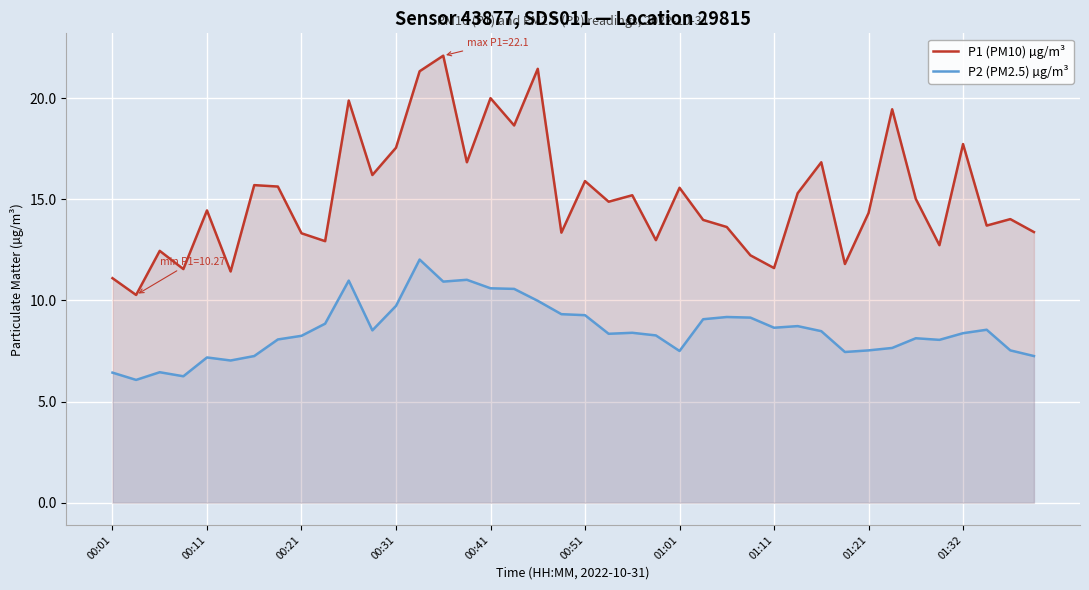

Is it true that P1 (PM10) µg/m³ equals 15.0 at 34?

True